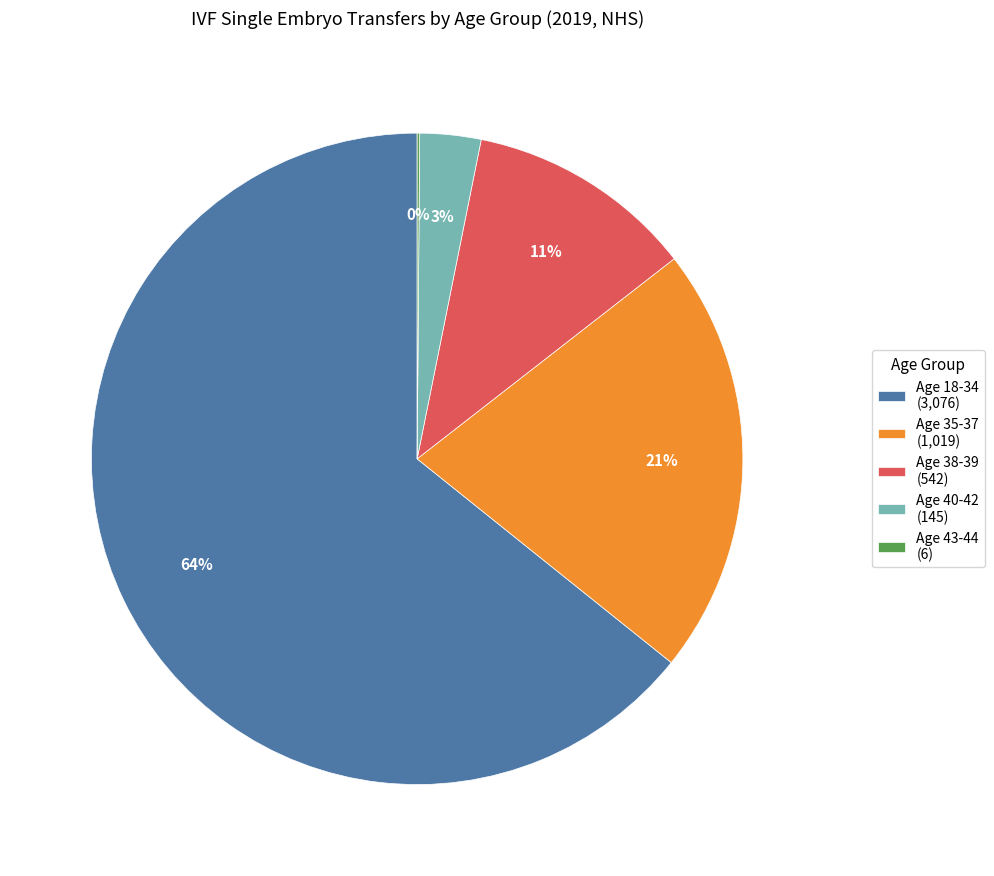

To the nearest percent, what is the average slice percentage?

20%